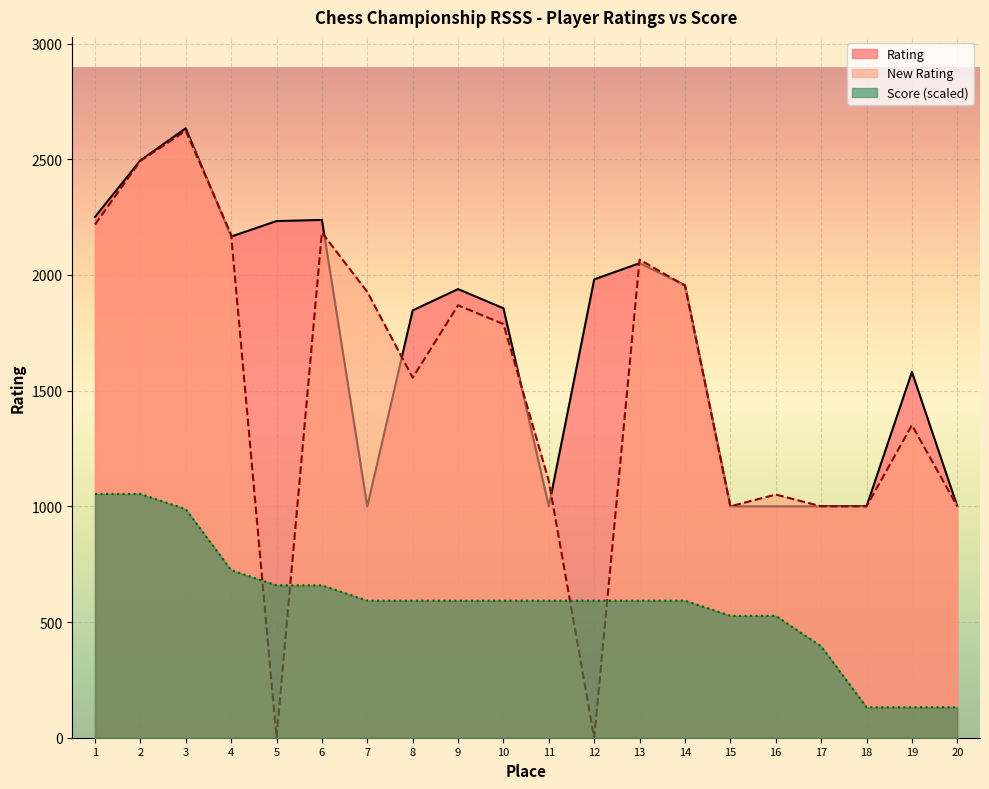

What are all the series names shown in the legend?

Rating, New Rating, Score (scaled)